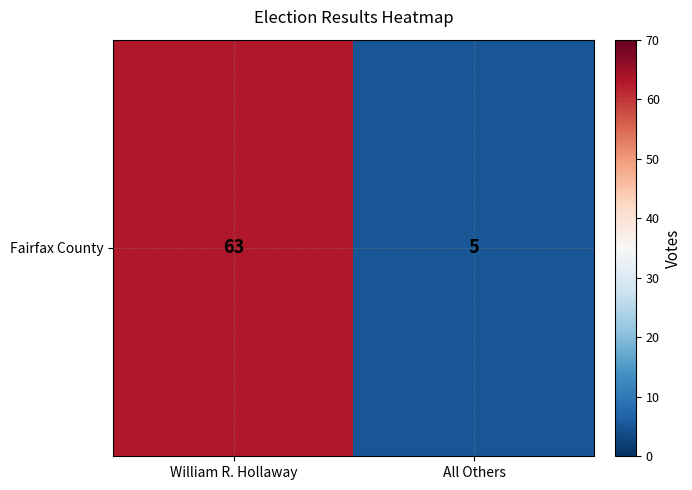

What is the ratio of the value at William R. Hollaway to the value at All Others?

12.6